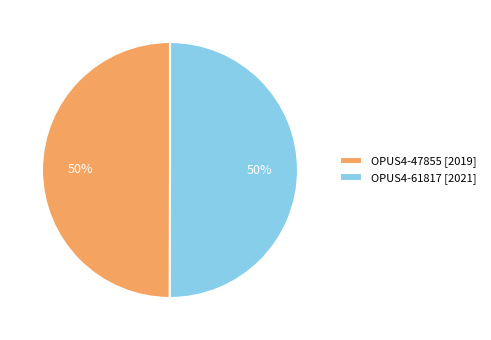

How many slices are in this pie chart?

2